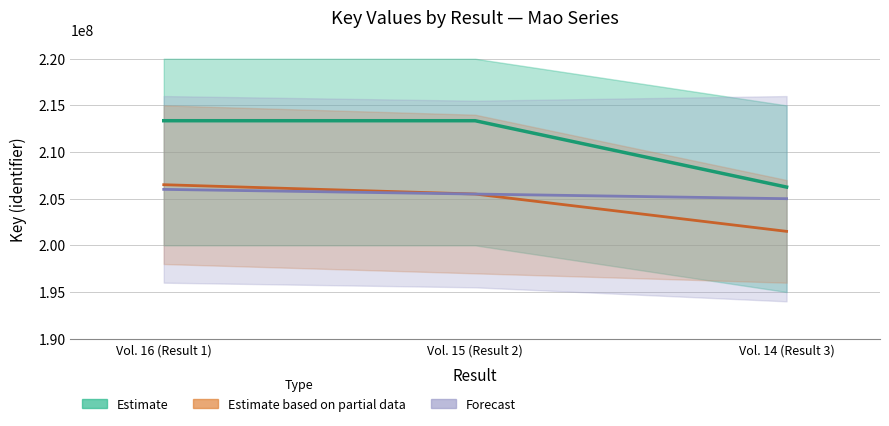

What is the spread (max minus min) of values at Vol. 16 (Result 1)?

7358208